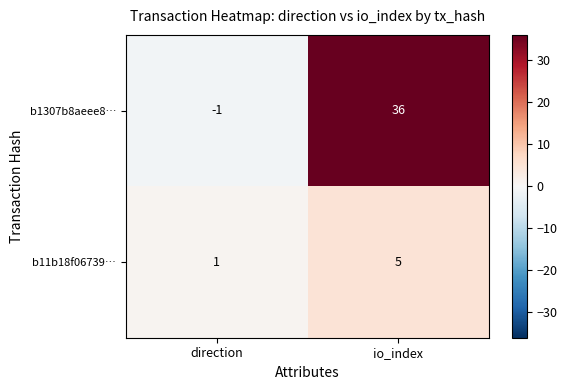

Which series has the widest spread of values?

b1307b8aeee8…